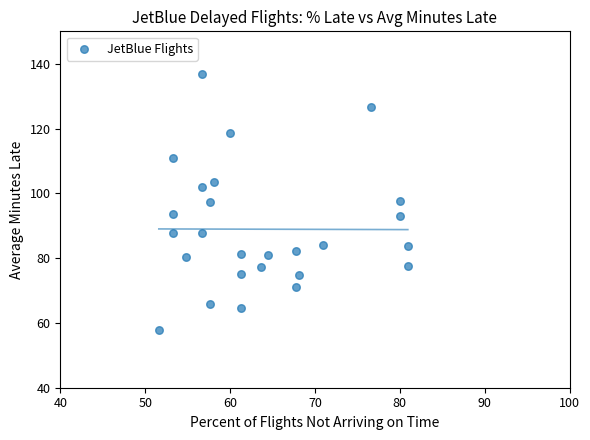

What is the range of X values (max minus min)?

29.3